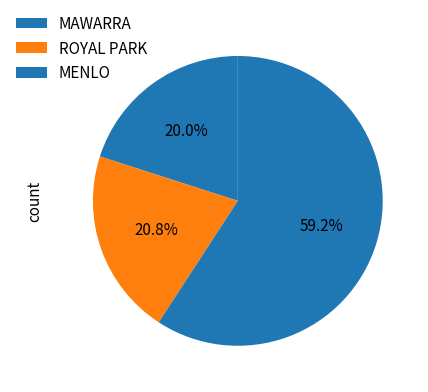

Does any single category account for the majority?

Yes